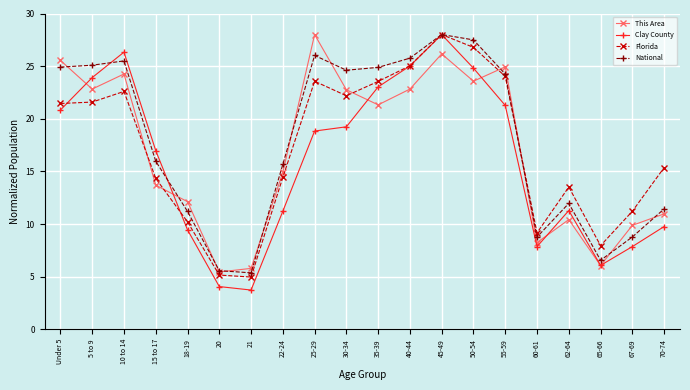

True or false: This Area has a value of 10.4 at 62-64.

True